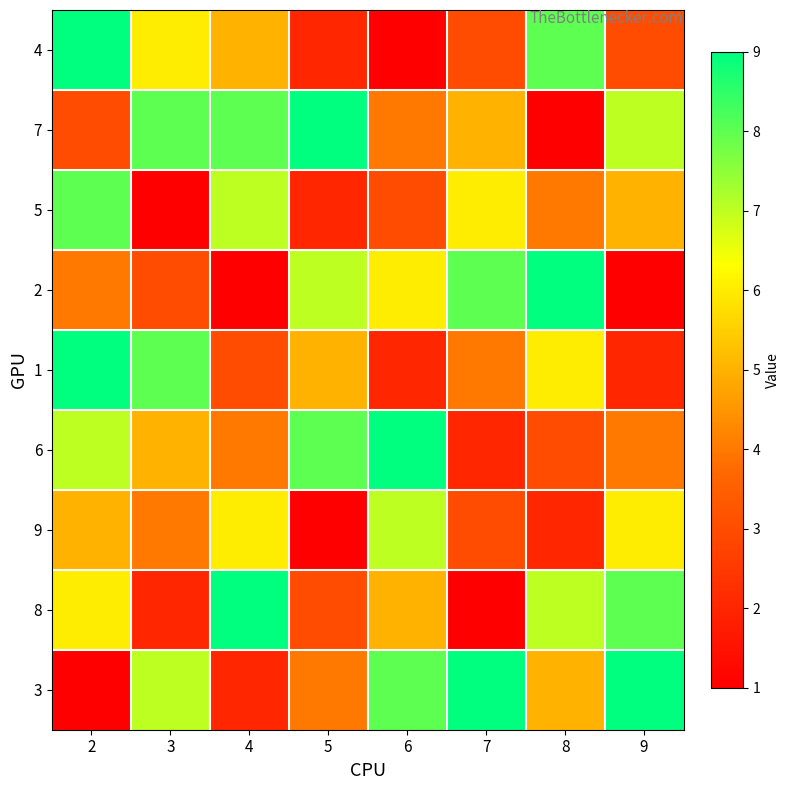

Reading left to right, extract all data points from this chart.

4: 2=9	3=6	4=5	5=2	6=1	7=3	8=8	9=3
7: 2=3	3=8	4=8	5=9	6=4	7=5	8=1	9=7
5: 2=8	3=1	4=7	5=2	6=3	7=6	8=4	9=5
2: 2=4	3=3	4=1	5=7	6=6	7=8	8=9	9=1
1: 2=9	3=8	4=3	5=5	6=2	7=4	8=6	9=2
6: 2=7	3=5	4=4	5=8	6=9	7=2	8=3	9=4
9: 2=5	3=4	4=6	5=1	6=7	7=3	8=2	9=6
8: 2=6	3=2	4=9	5=3	6=5	7=1	8=7	9=8
3: 2=1	3=7	4=2	5=4	6=8	7=9	8=5	9=9